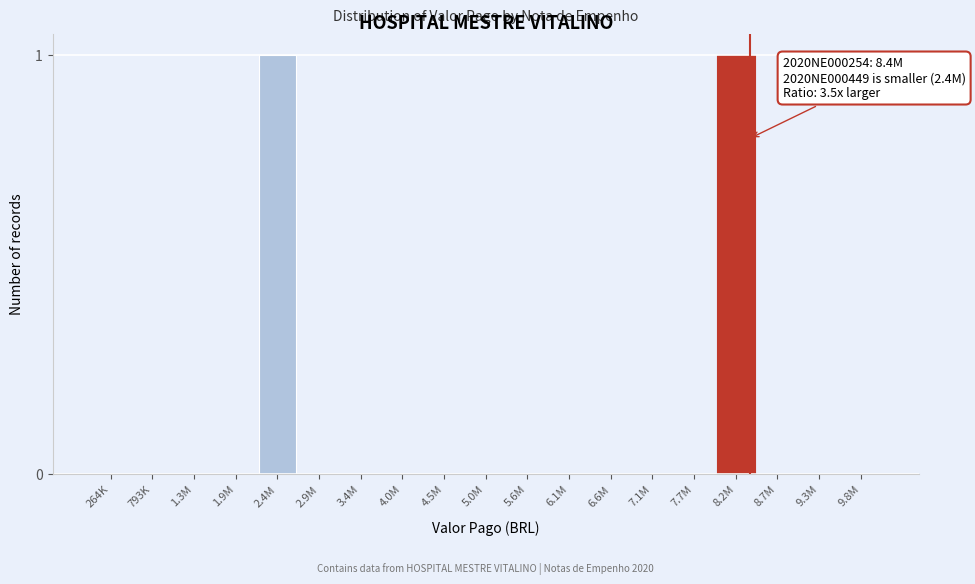

Reading left to right, list all the values displayed in this chart.

264K=0	793K=0	1.3M=0	1.9M=0	2.4M=1	2.9M=0	3.4M=0	4.0M=0	4.5M=0	5.0M=0	5.6M=0	6.1M=0	6.6M=0	7.1M=0	7.7M=0	8.2M=1	8.7M=0	9.3M=0	9.8M=0